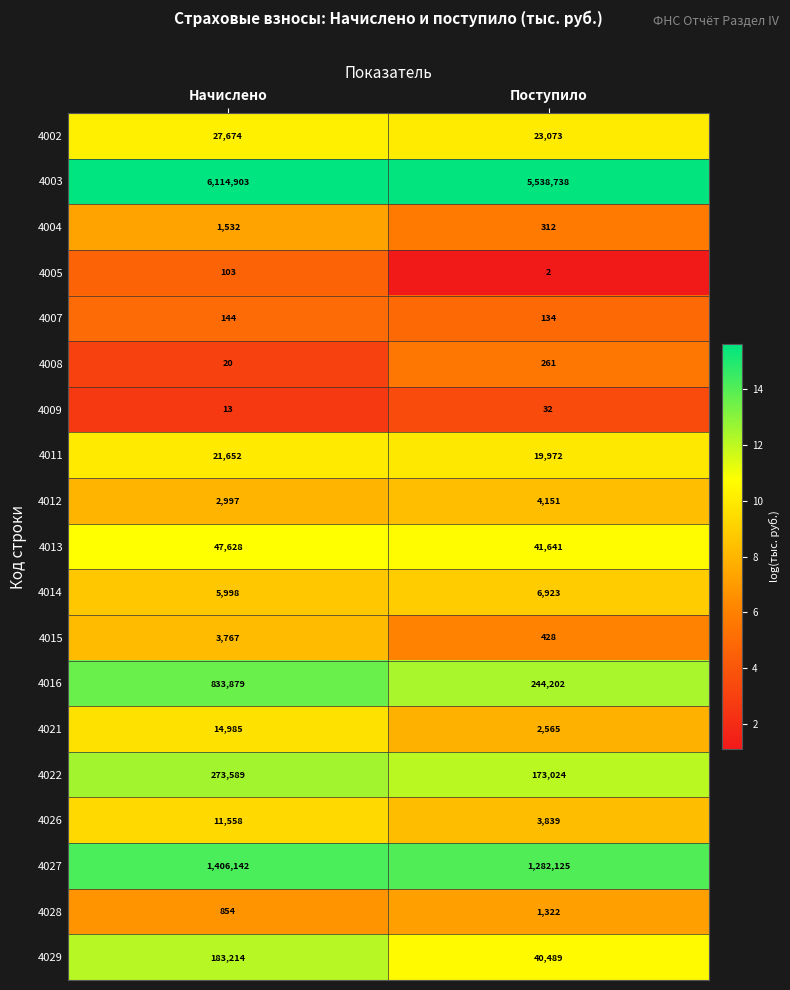

What is the sum of all 4014 values?

12921